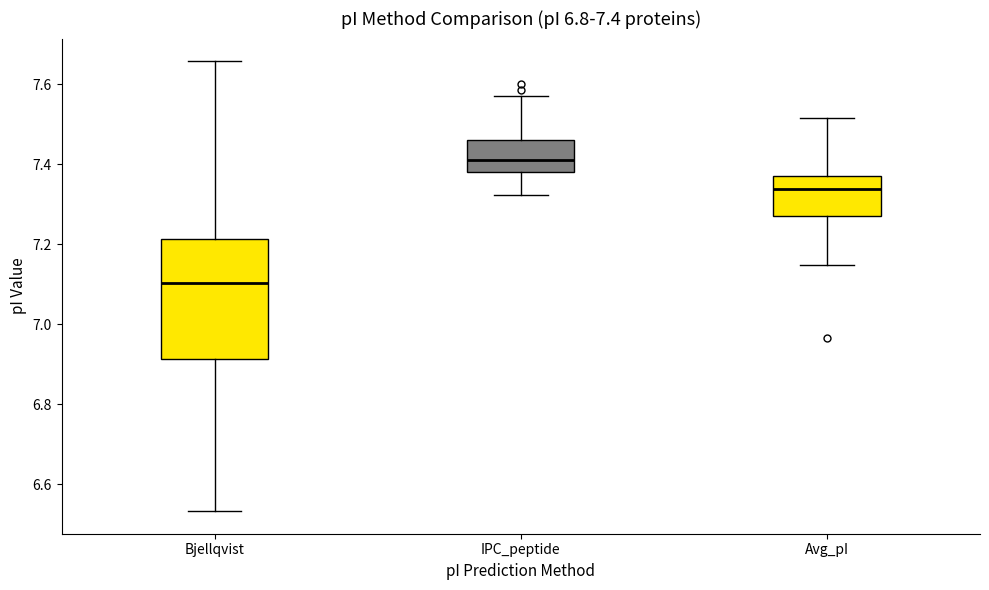

Comparing the boxes themselves (not the whiskers), which one is the tallest?

Bjellqvist